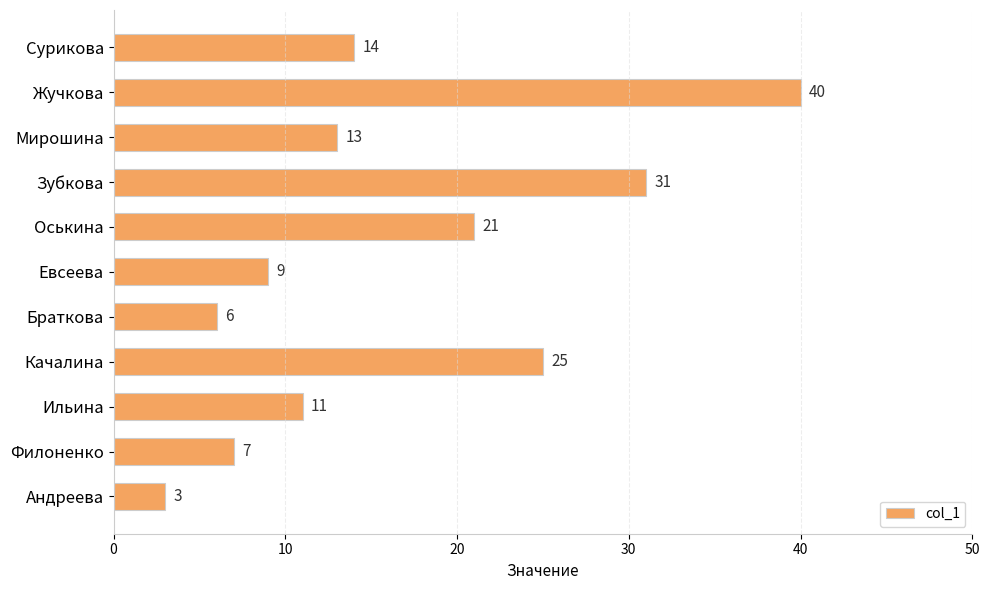

Rank the categories by value from highest to lowest.

Жучкова, Зубкова, Качалина, Оськина, Сурикова, Мирошина, Ильина, Евсеева, Филоненко, Браткова, Андреева